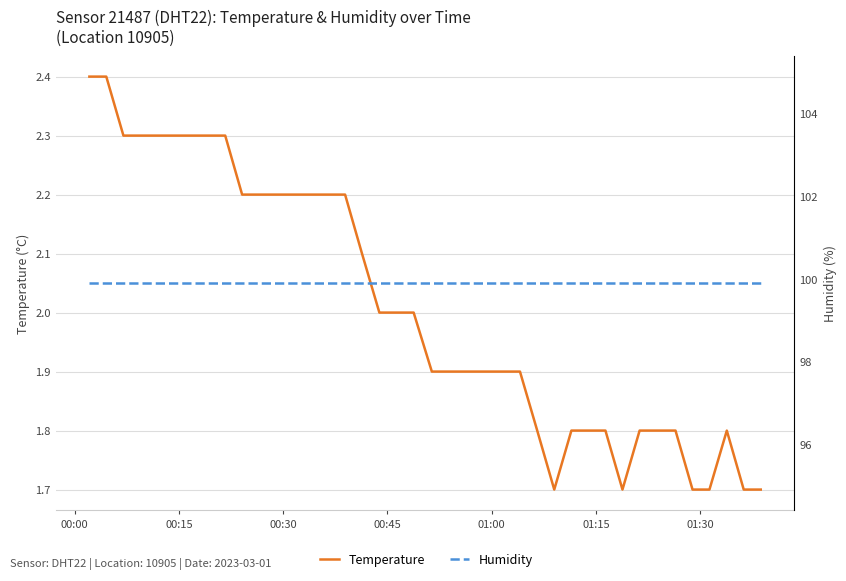

True or false: Temperature has more than 0 points higher than both neighbors.

True